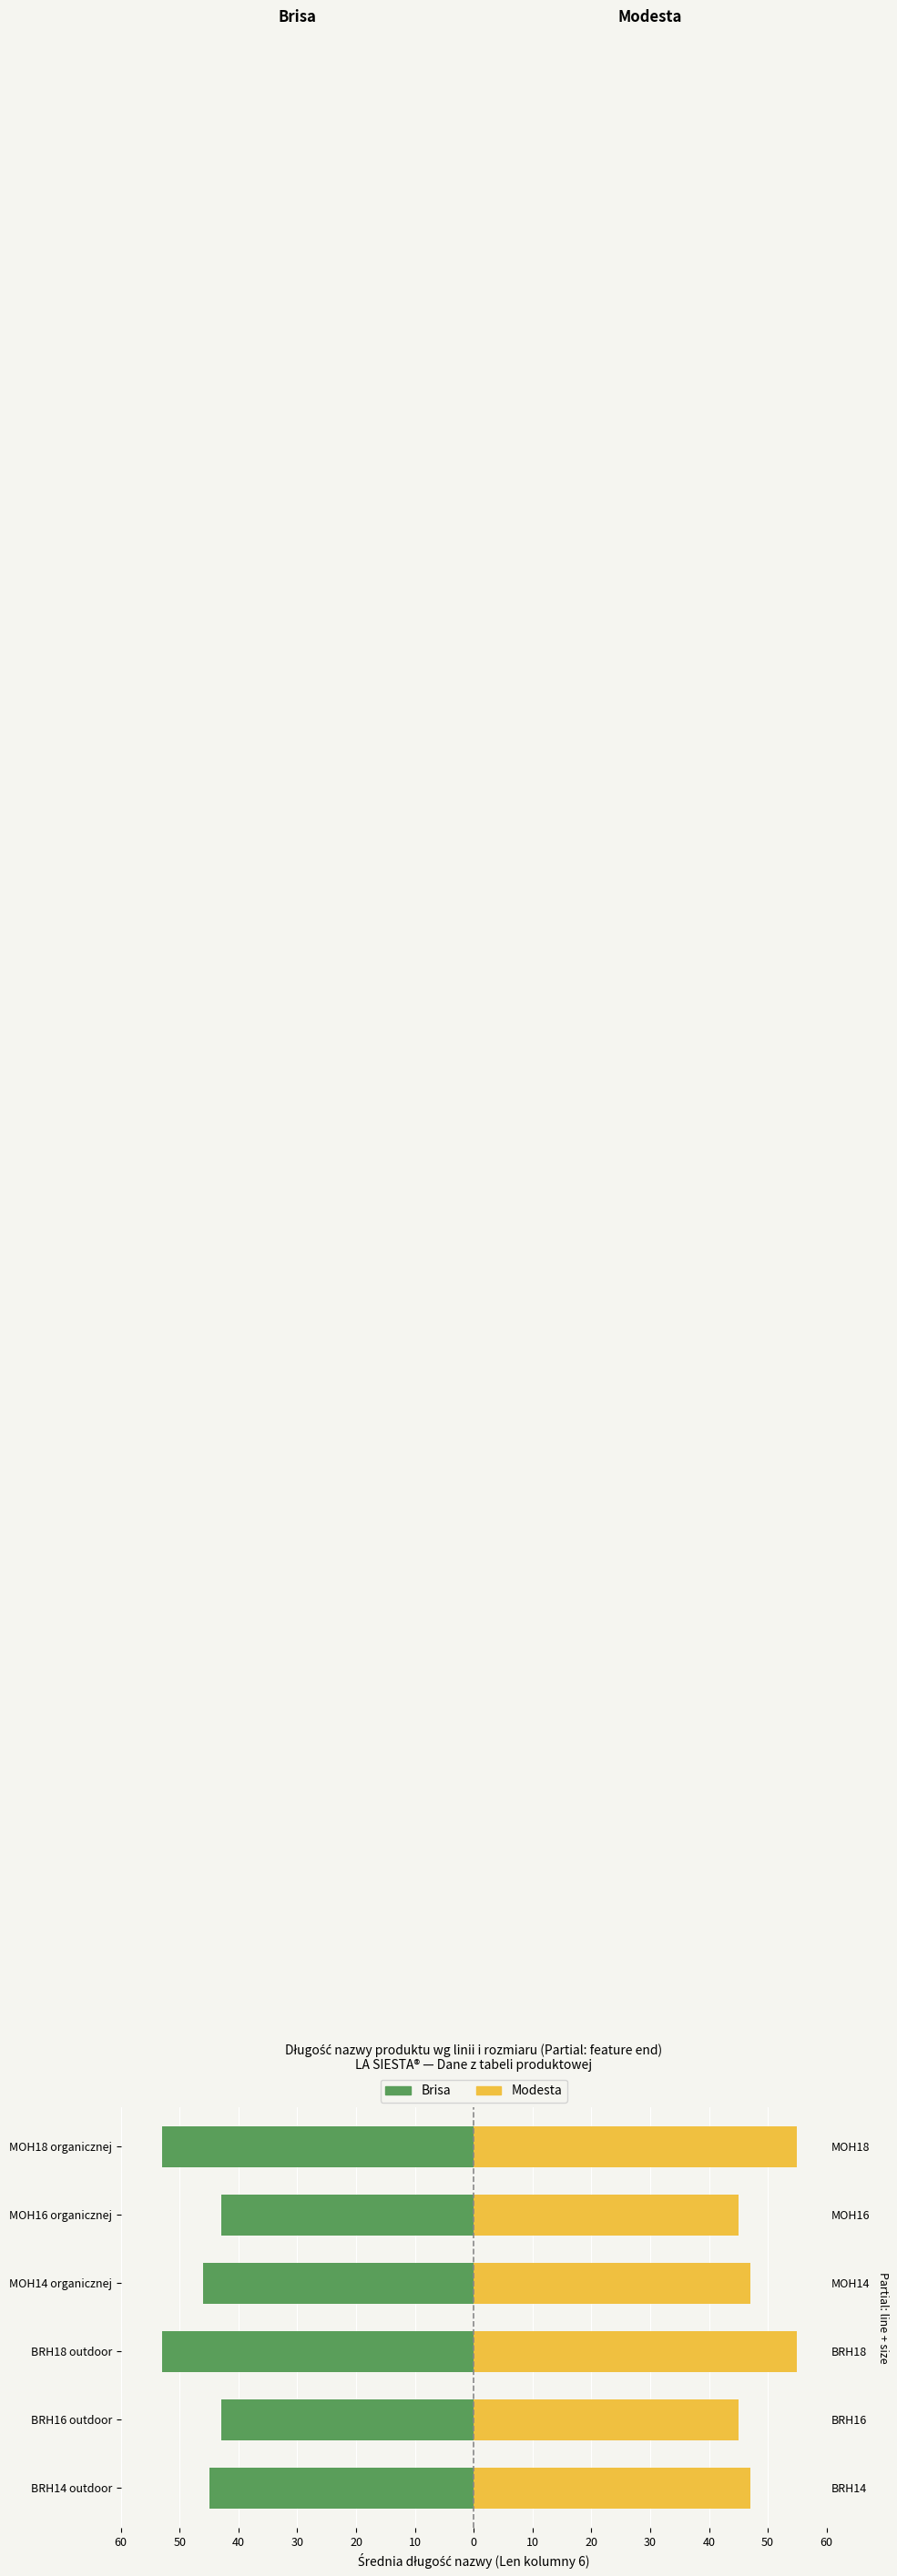

List the series in order of their peak value, lowest first.

Brisa, Modesta